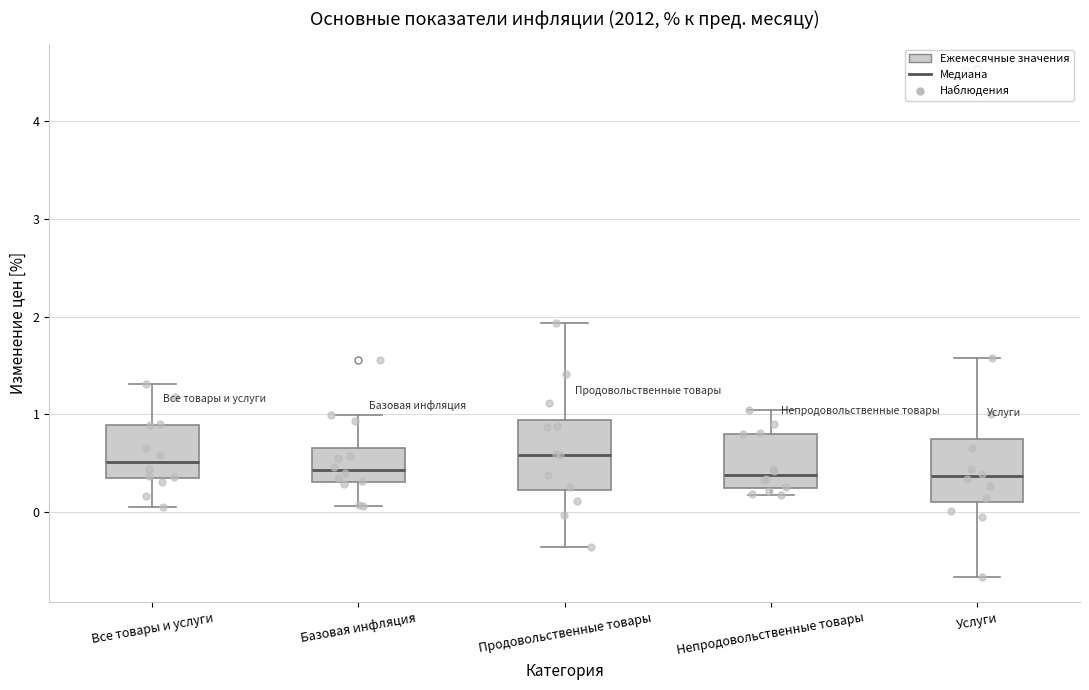

Where does the median line of the box for Продовольственные товары sit on the y-axis? The values are not printed on the chart, so give them approximately, as read against the axis.

0.6